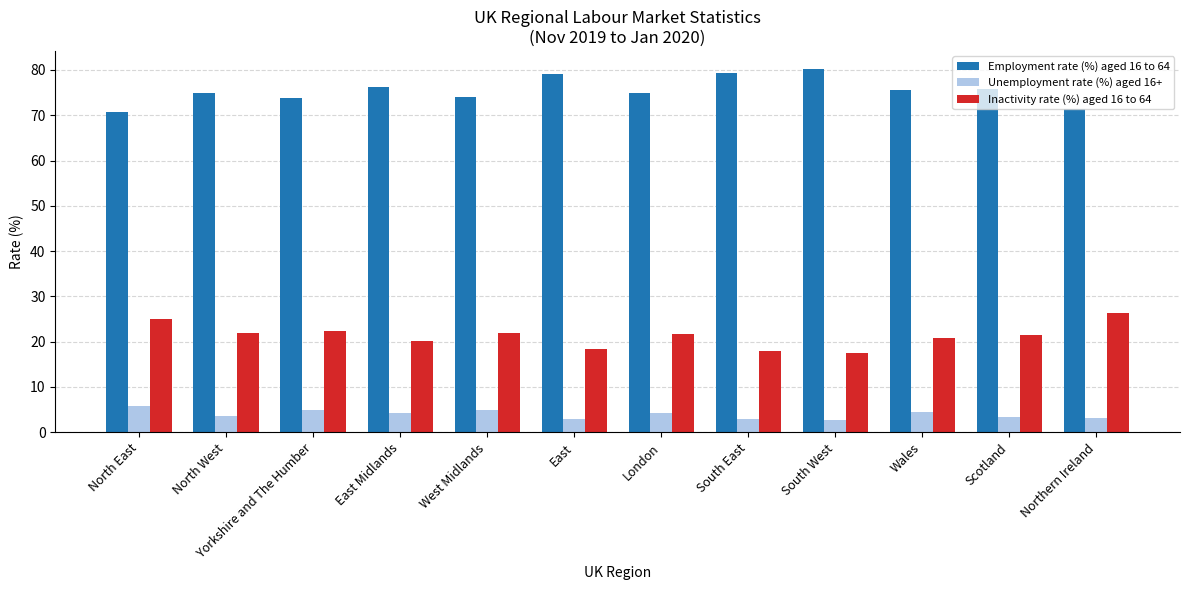

What is the difference between the highest and lowest values at East?

76.2